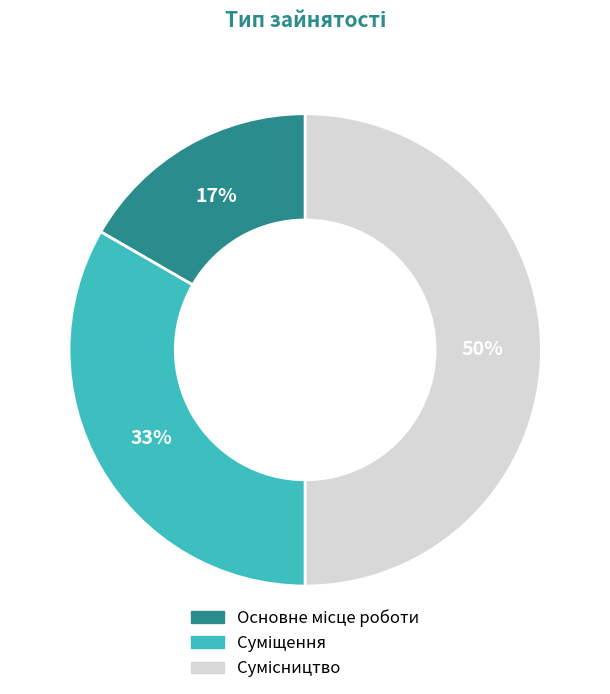

To the nearest percent, what is the difference between the largest and smallest slice percentages?

33%